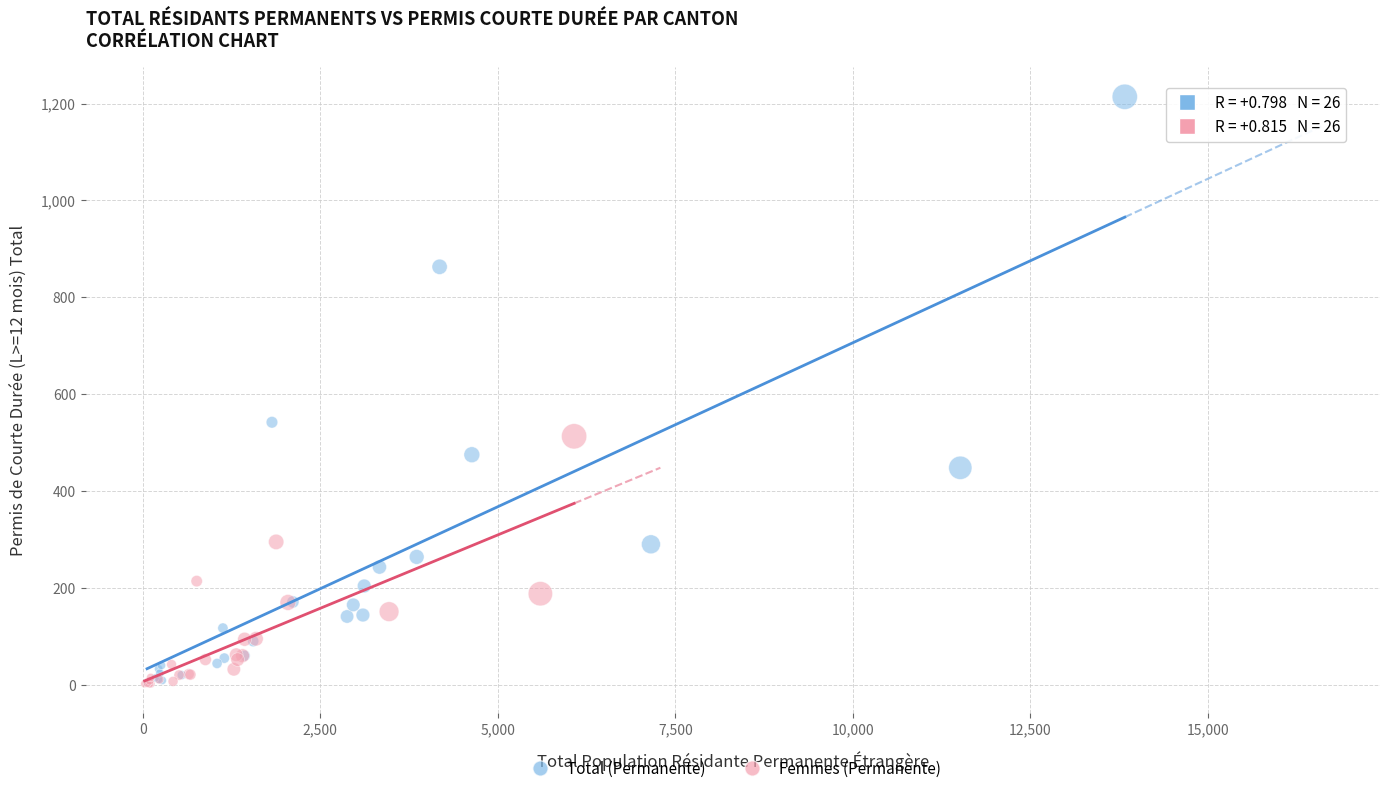

What are all the series names shown in the legend?

Total (Permanente), Femmes (Permanente)